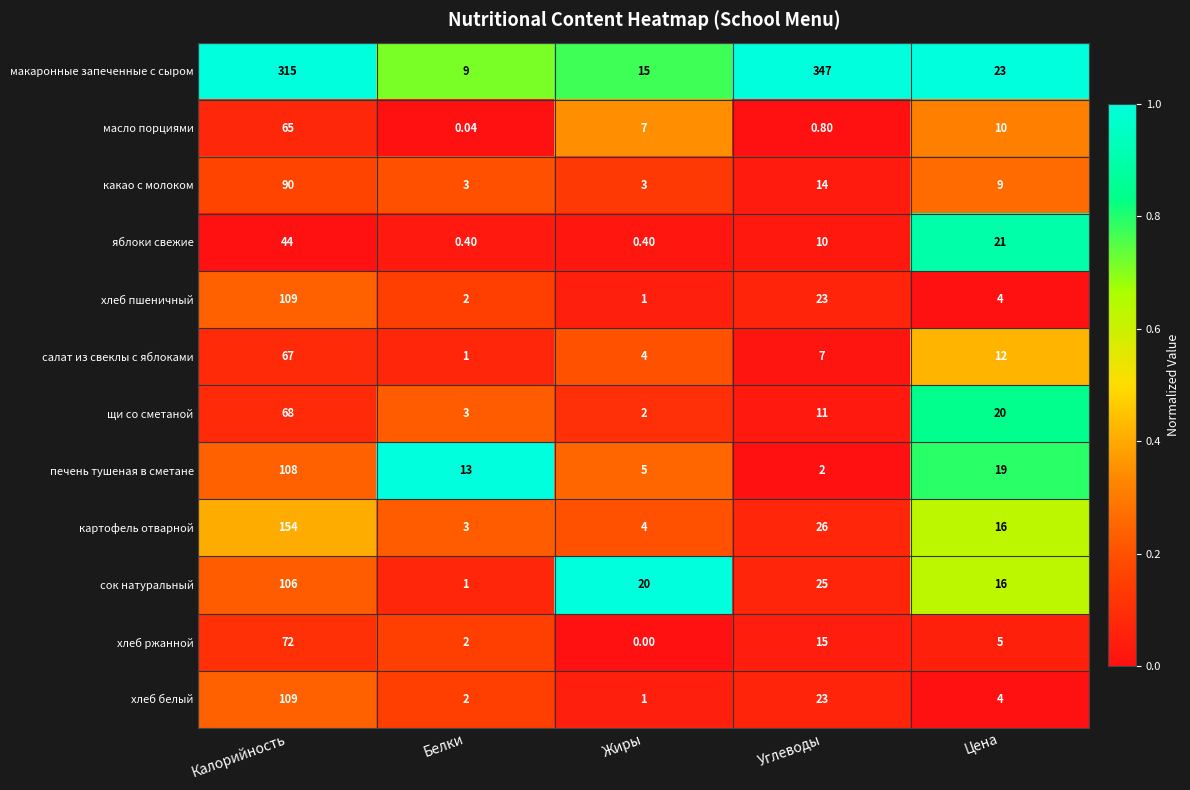

At which category is the sum across all series the highest?

Калорийность